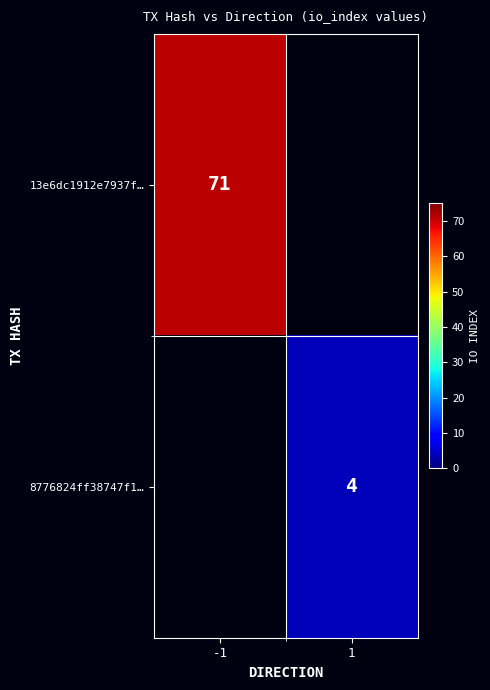

Is it true that 13e6dc1912e7937f… equals 71 at -1?

True